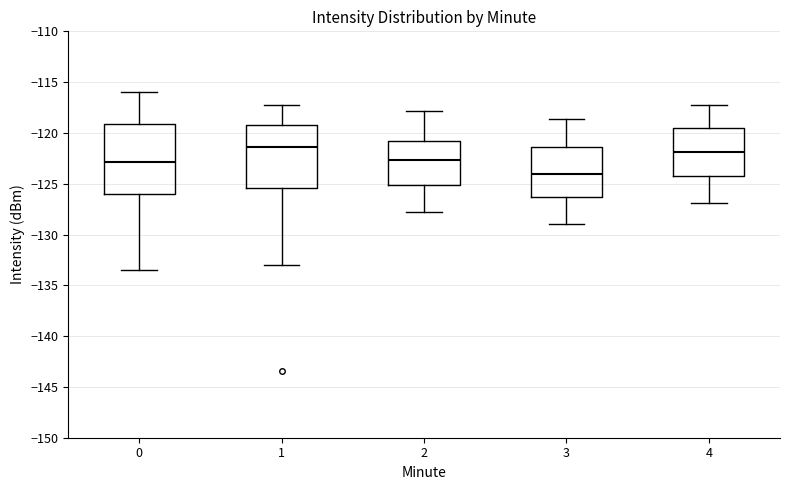

Which box is the tallest, from its lower edge to its upper edge?

0